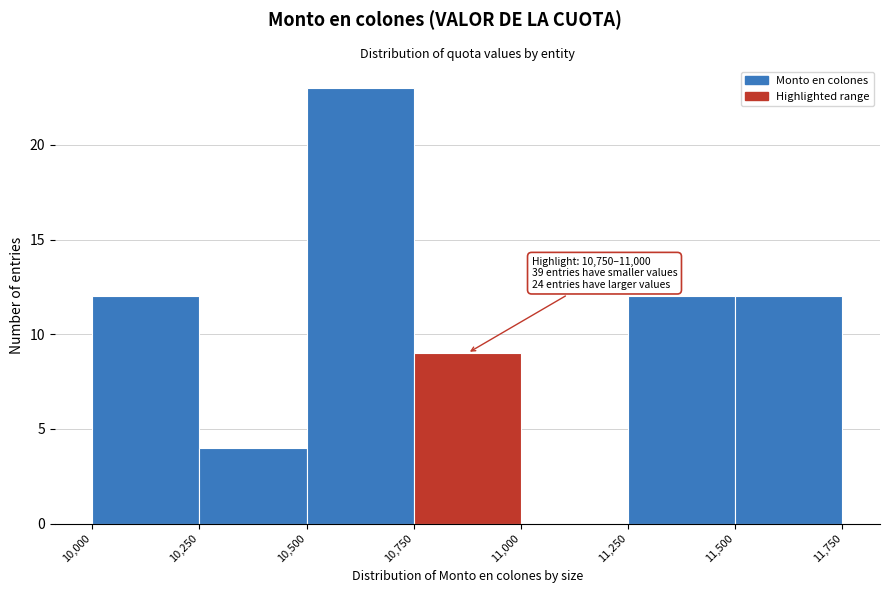

Which range on the x-axis has the tallest bar?

10,500 to 10,750